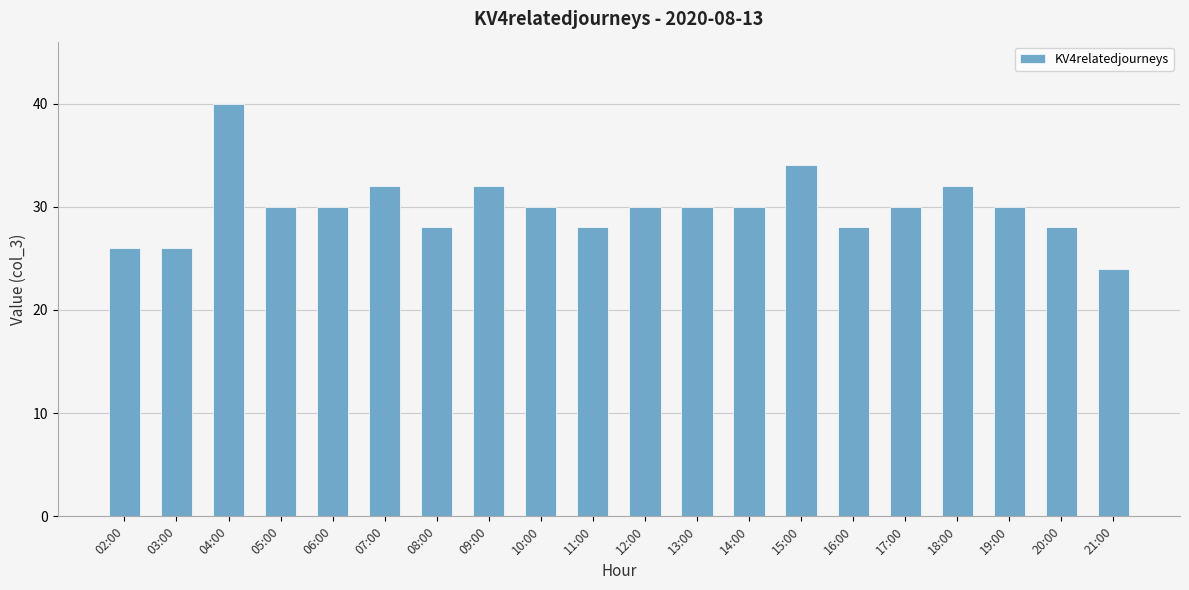

True or false: the data shows 48 at 07:00.

False